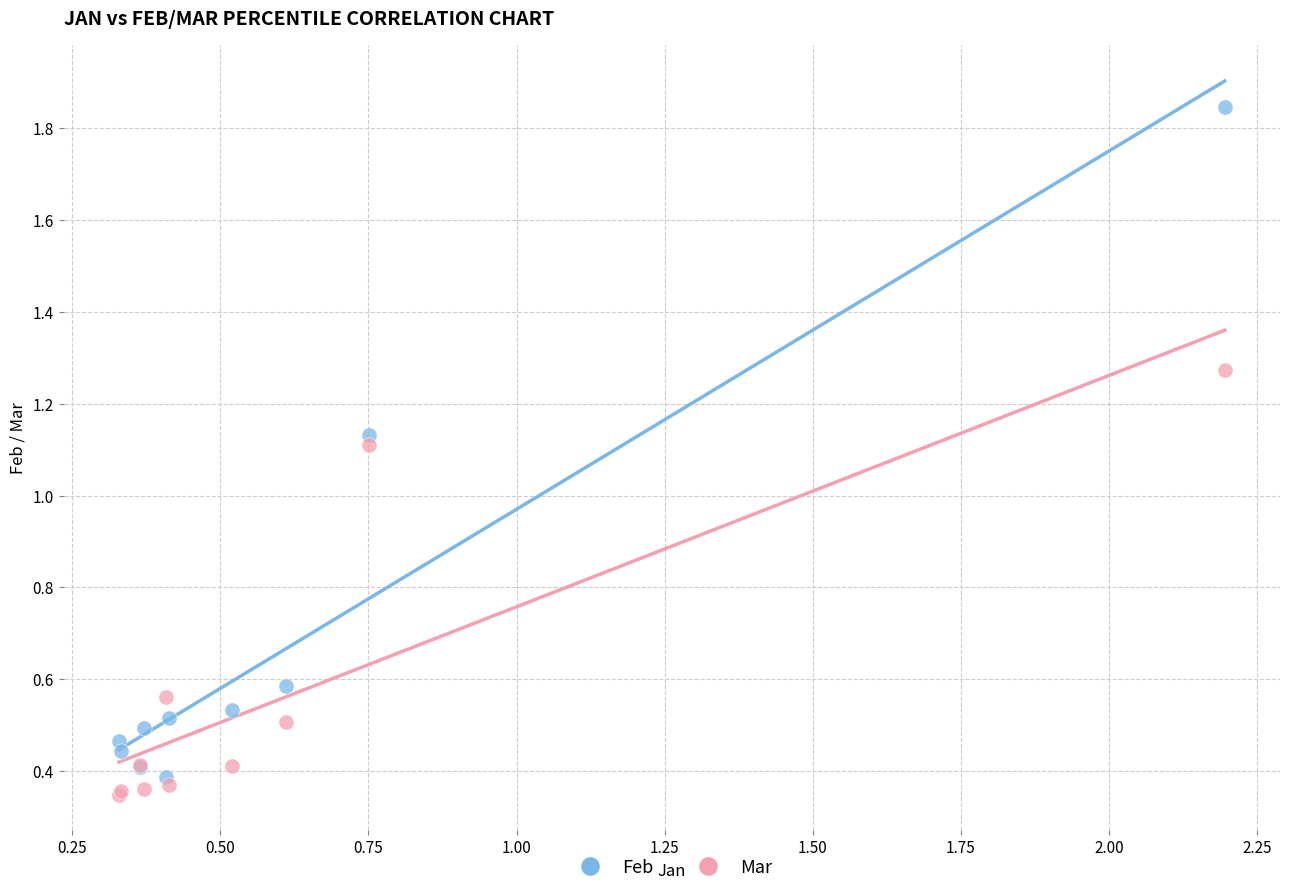

Which series has the widest spread of Y values?

Feb